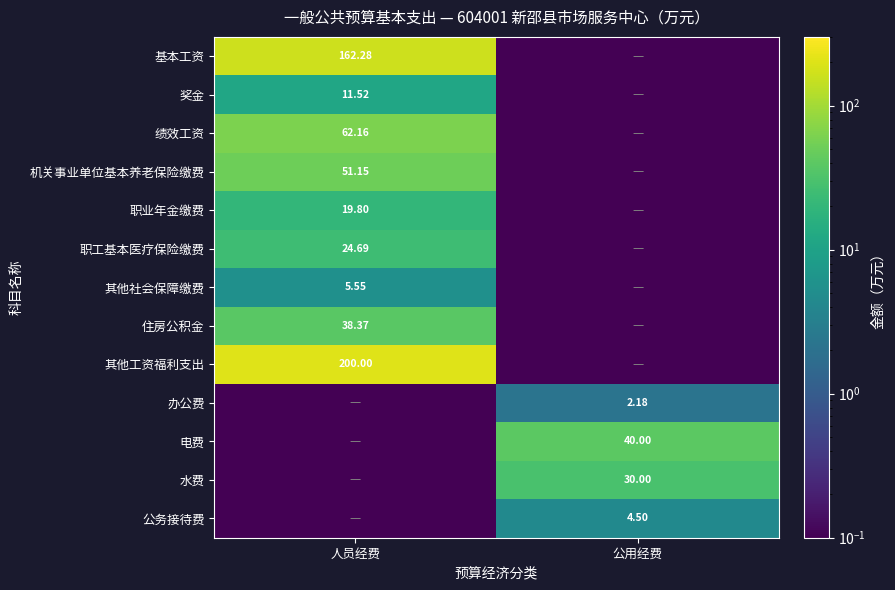

What is the difference between the maximum and minimum values in the 电费 series?

40.0